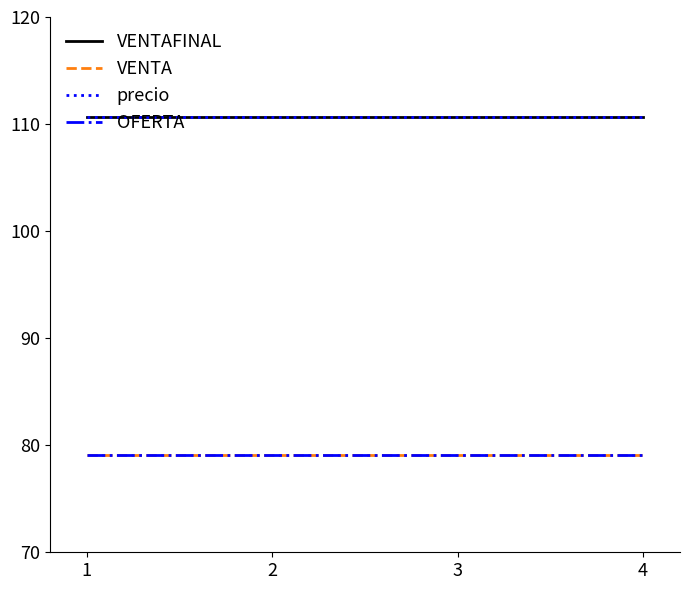

List the series in order of their peak value, lowest first.

VENTA, OFERTA, VENTAFINAL, precio